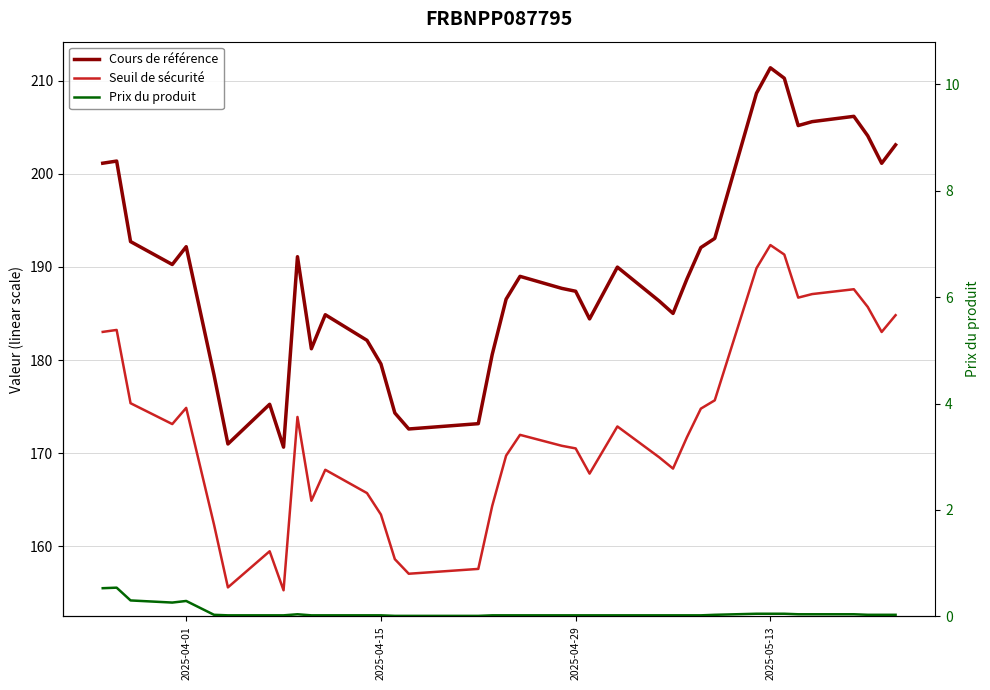

True or false: Prix du produit has more than 2 points higher than both neighbors.

True